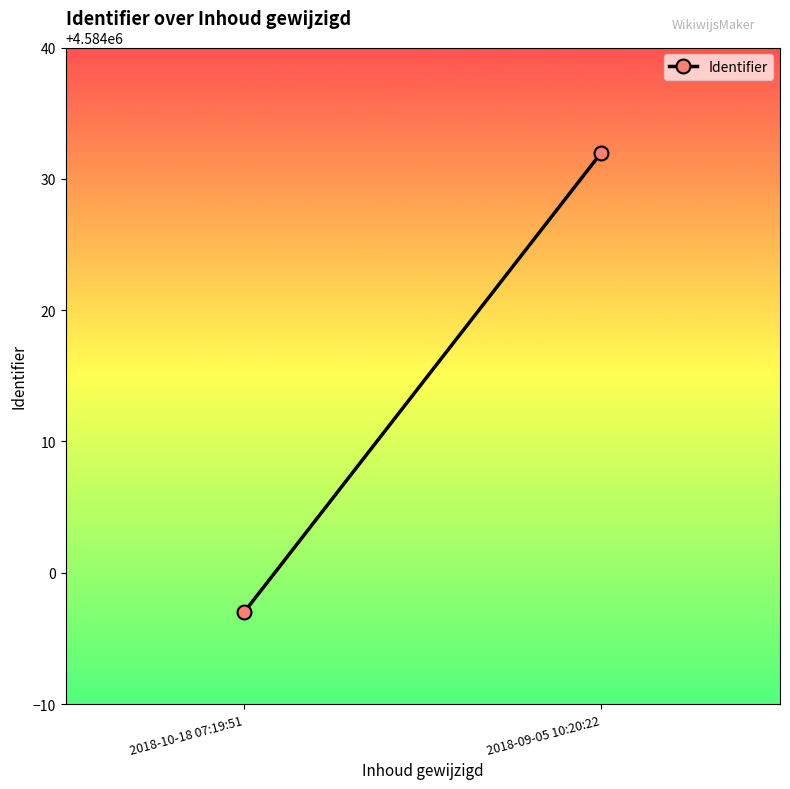

Which label corresponds to the largest value in the chart?

2018-09-05 10:20:22